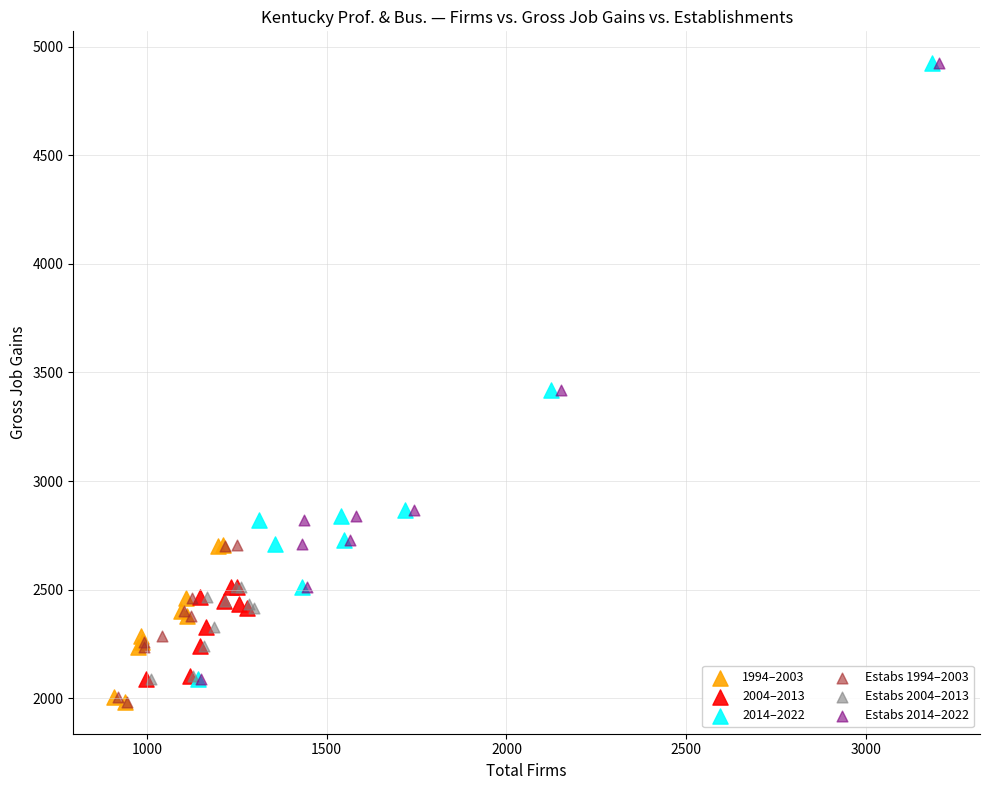

What are all the series names shown in the legend?

1994–2003, 2004–2013, 2014–2022, Estabs 1994–2003, Estabs 2004–2013, Estabs 2014–2022